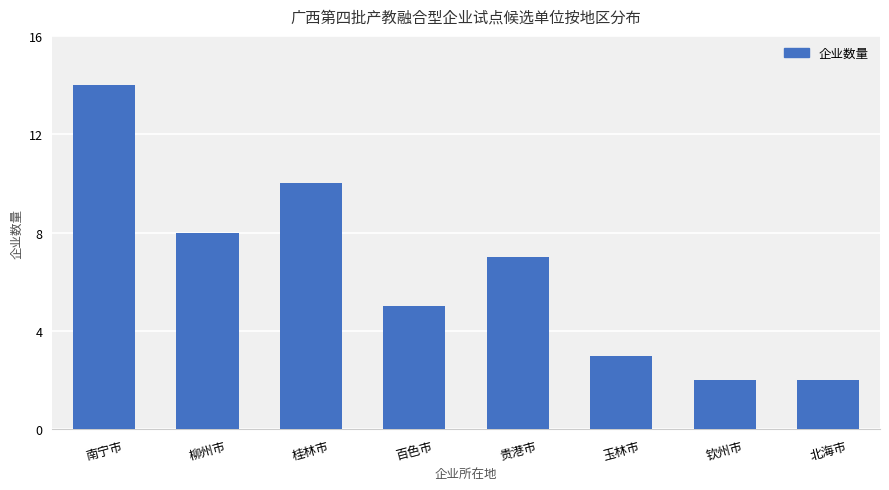

Reading left to right, extract all data points from this chart.

南宁市=14	柳州市=8	桂林市=10	百色市=5	贵港市=7	玉林市=3	钦州市=2	北海市=2